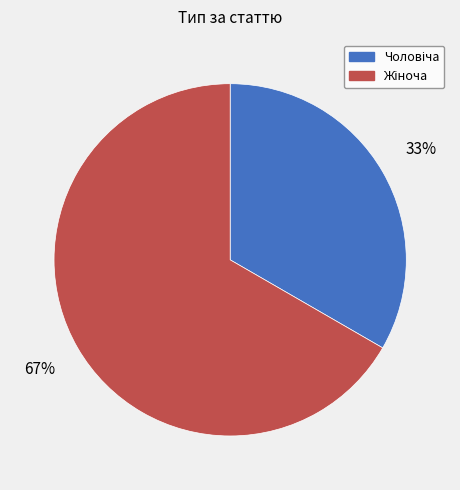

How many segments does this pie chart have?

2